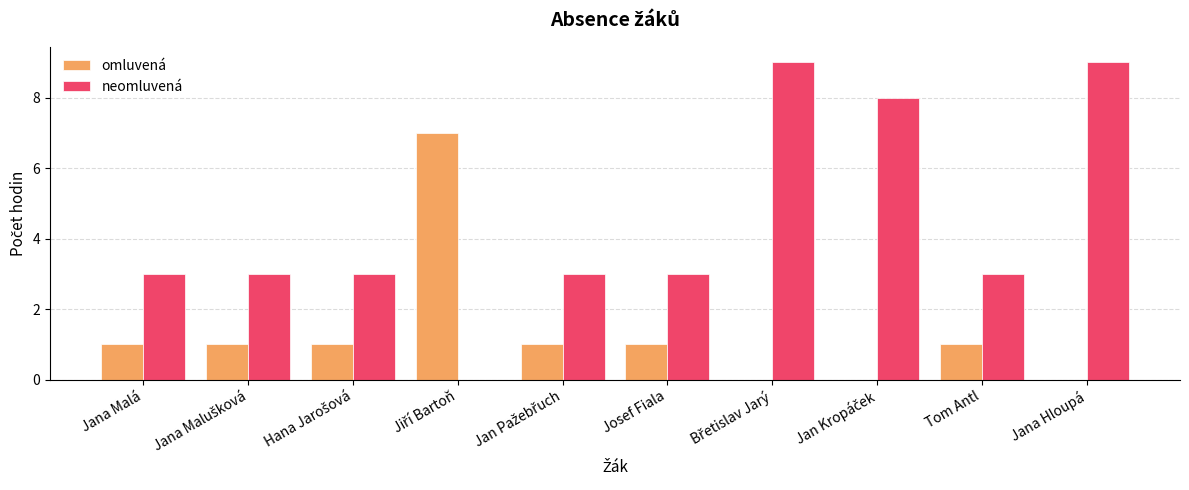

What is the maximum value for neomluvená?

9